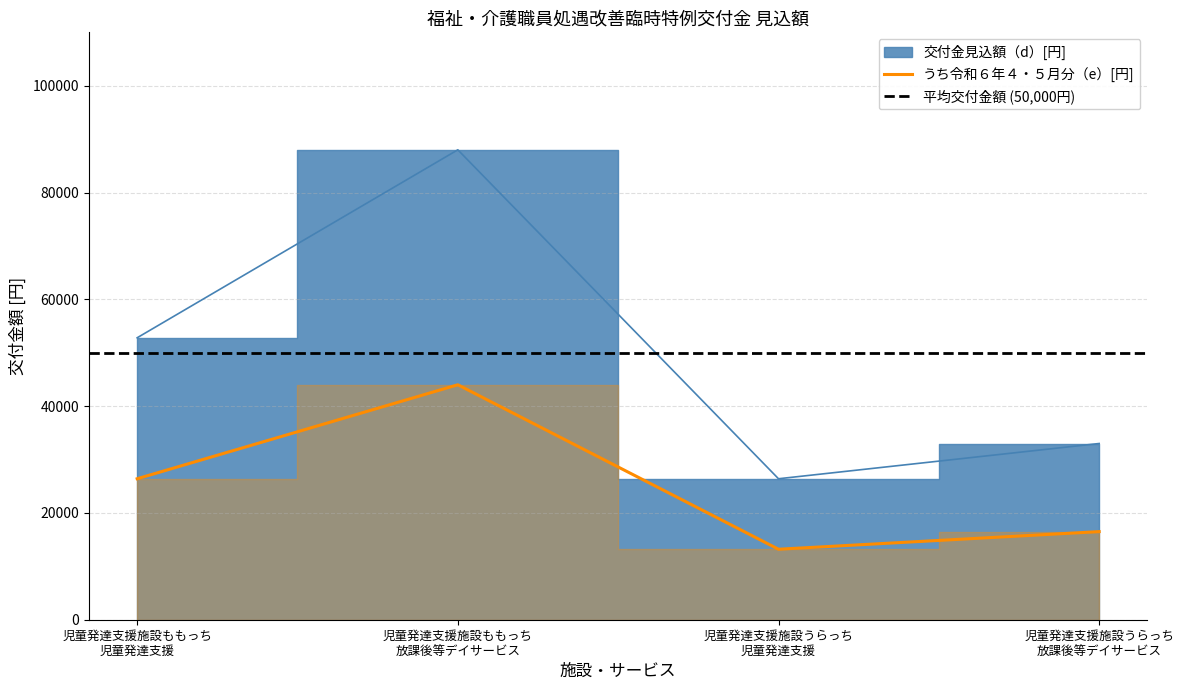

How many values in the 交付金見込額（d）[円] series are below 52800?

2